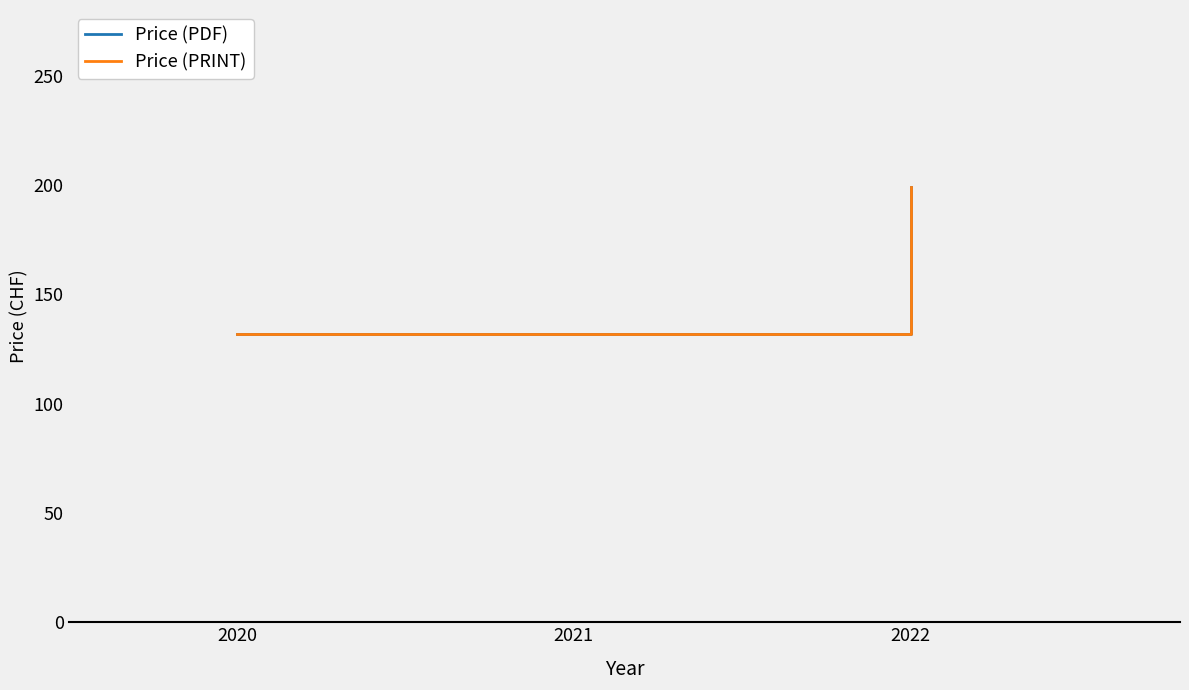

Is the value of Price (PDF) at 2022 greater than the value of Price (PRINT) at 2022?

No